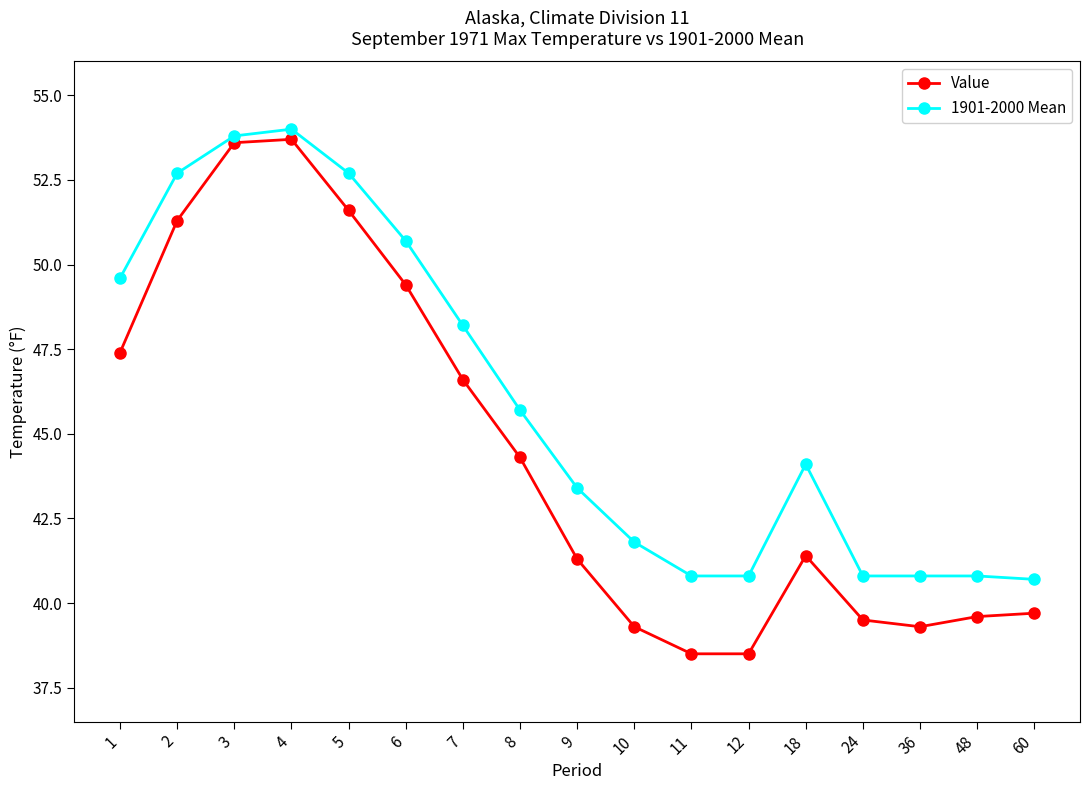

What is the value of the Value point at the 10th from the left?

39.3